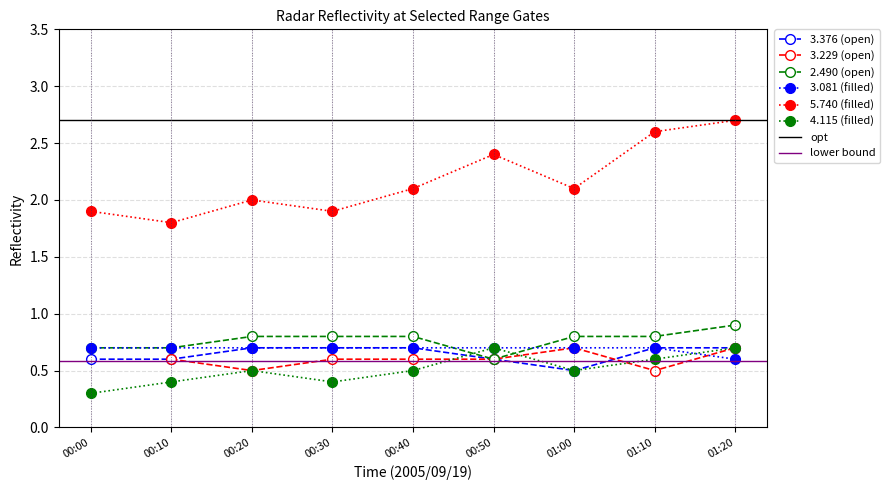

The value of 4.115 at 2005/09/19 09:00 is 0.4. True or false?

True